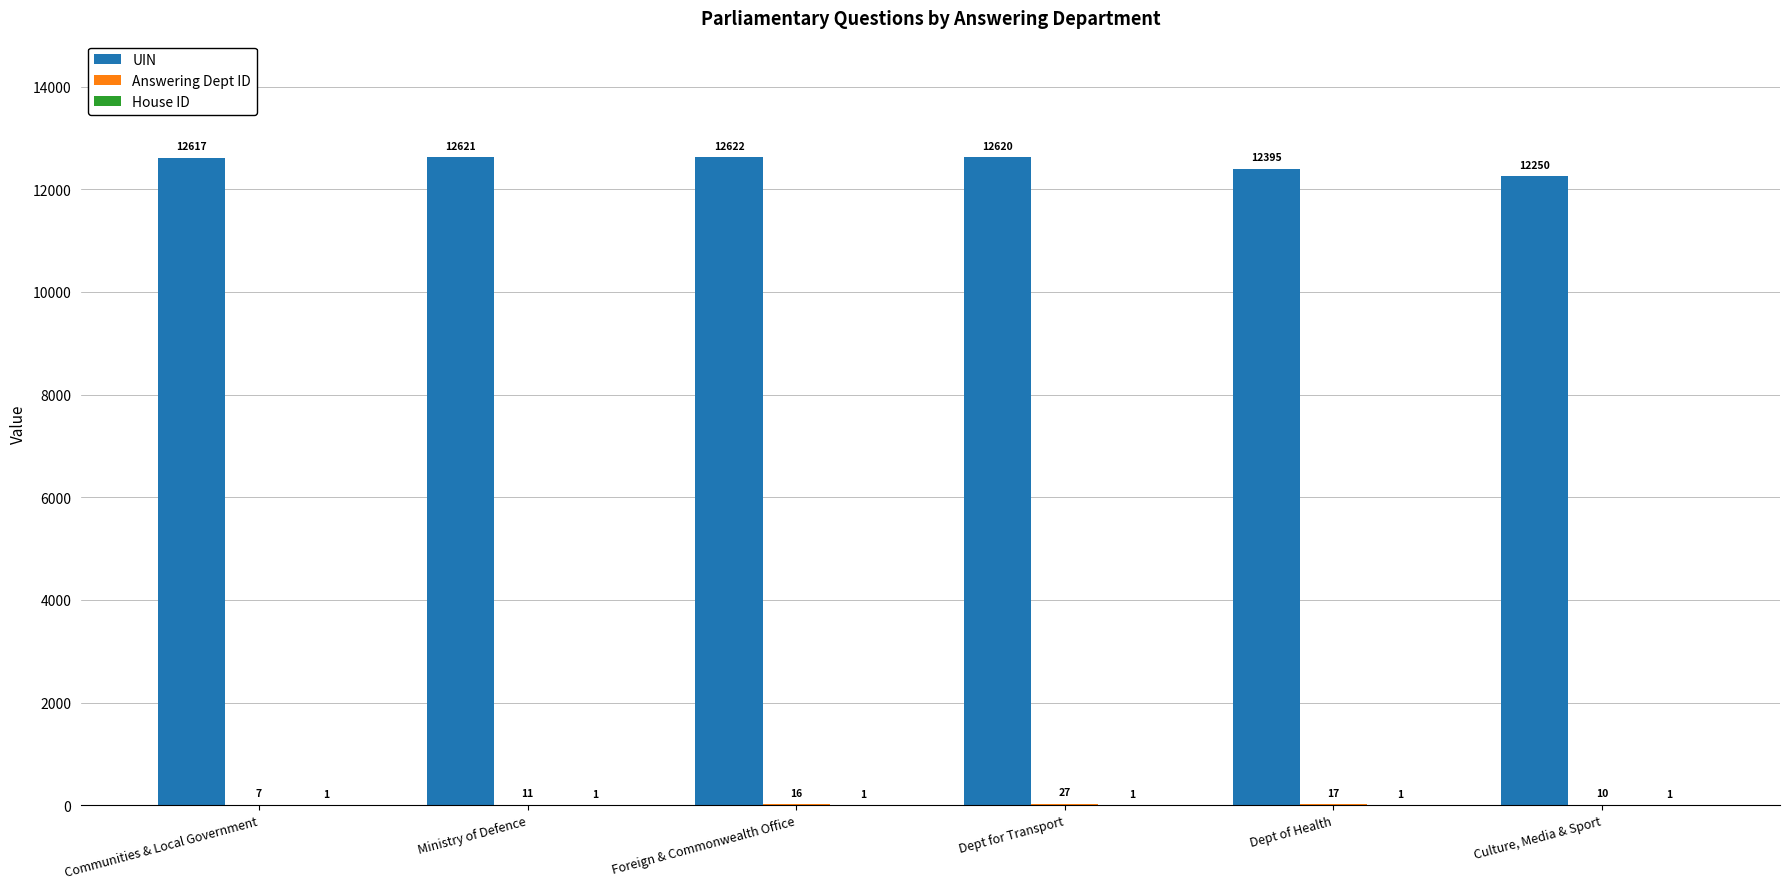

Where is UIN nearest to the value 12436?

Dept of Health